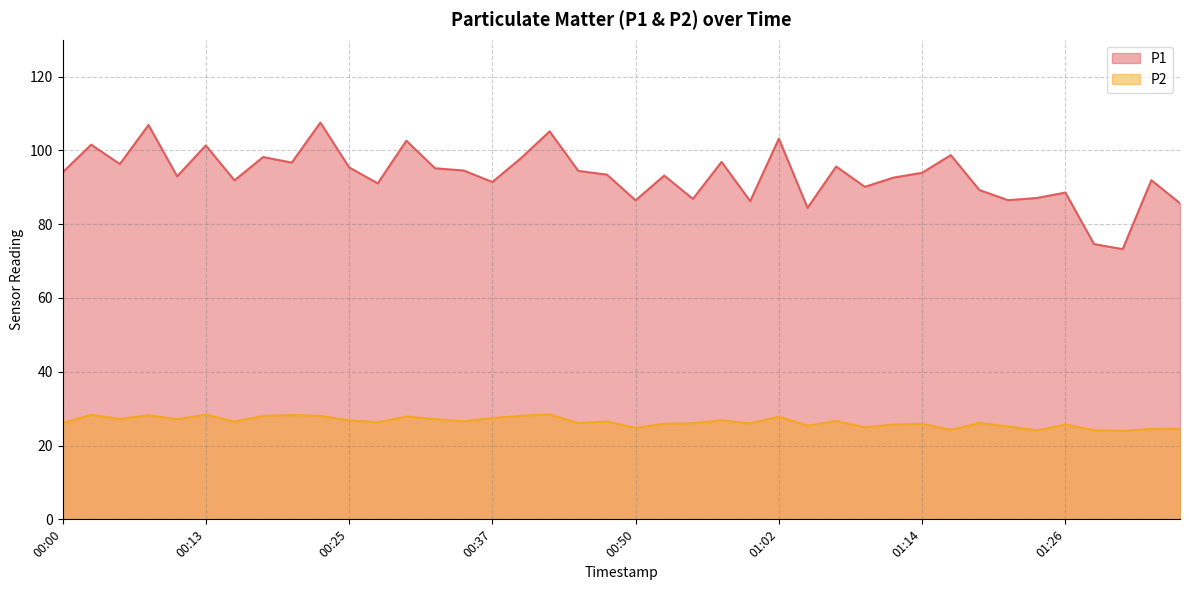

Reading left to right, transcribe all the data shown in this chart.

P1: 00:00=94.0	00:03=101.5	00:05=96.3	00:08=106.9	00:10=93.0	00:13=101.3	00:15=91.9	00:17=98.2	00:20=96.7	00:22=107.5	00:25=95.4	00:27=91.1	00:30=102.6	00:32=95.2	00:34=94.5	00:37=91.4	00:39=97.9	00:42=105.2	00:45=94.5	00:47=93.4	00:50=86.5	00:52=93.2	00:55=86.8	00:57=96.9	00:59=86.2	01:02=103.2	01:04=84.4	01:07=95.6	01:09=90.1	01:11=92.6	01:14=93.9	01:16=98.7	01:19=89.2	01:21=86.5	01:24=87.1	01:26=88.6	01:28=74.6	01:31=73.2	01:37=91.9	01:39=85.7
P2: 00:00=26.1	00:03=28.4	00:05=27.2	00:08=28.2	00:10=27.1	00:13=28.4	00:15=26.5	00:17=28.0	00:20=28.3	00:22=28.1	00:25=26.9	00:27=26.3	00:30=27.9	00:32=27.1	00:34=26.6	00:37=27.4	00:39=28.1	00:42=28.4	00:45=26.1	00:47=26.5	00:50=24.8	00:52=25.9	00:55=26.1	00:57=26.9	00:59=26.0	01:02=27.8	01:04=25.4	01:07=26.6	01:09=24.9	01:11=25.7	01:14=25.9	01:16=24.2	01:19=26.1	01:21=25.2	01:24=24.1	01:26=25.7	01:28=24.2	01:31=24.0	01:37=24.5	01:39=24.6